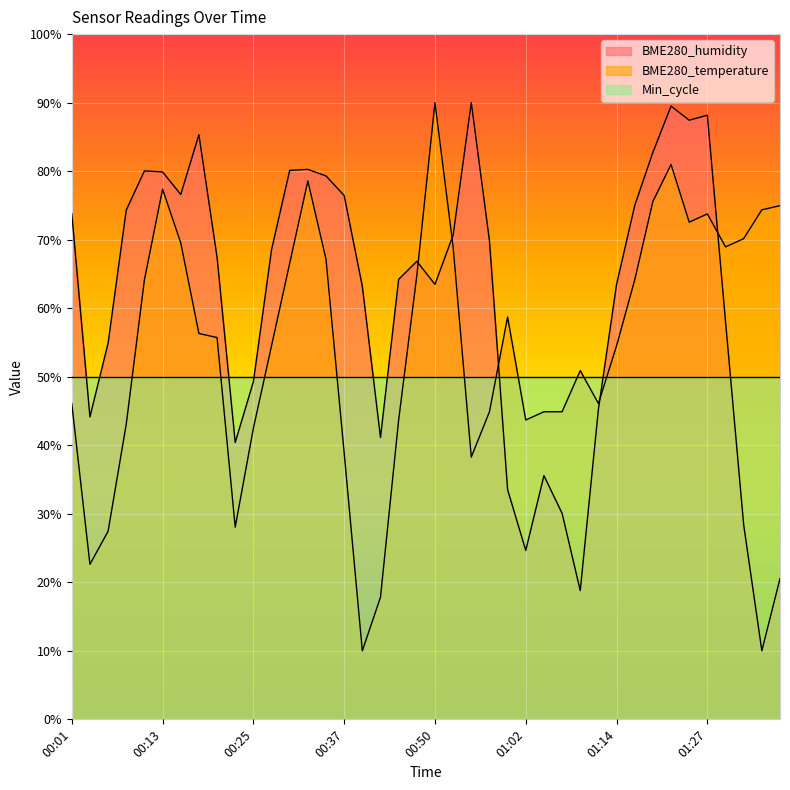

What is the sum of the BME280_humidity values at 00:01 and 01:20?

156.6